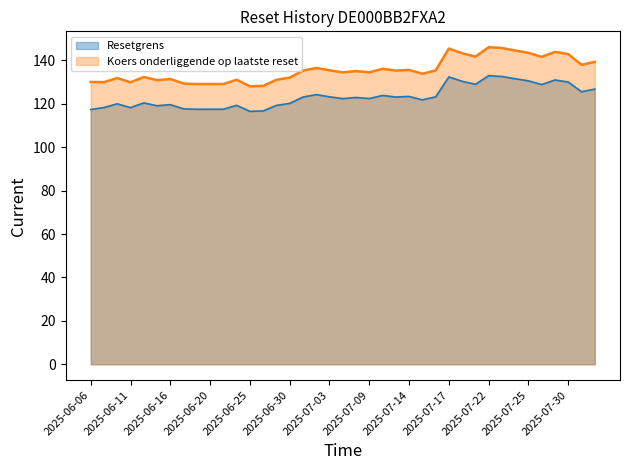

Reading left to right, list all the values displayed in this chart.

Resetgrens: 117.3	118.3	120.0	118.2	120.4	119.1	119.6	117.7	117.5	117.5	117.5	119.3	116.5	116.7	119.2	120.2	123.1	124.2	123.2	122.3	122.9	122.4	123.8	123.1	123.4	121.8	123.2	132.3	130.3	128.9	132.9	132.6	131.5	130.5	128.8	130.9	130.0	125.5	126.7
Koers onderliggende op laatste reset: 130.0	130.0	131.8	129.9	132.3	130.8	131.4	129.3	129.1	129.1	129.1	131.1	128.0	128.2	131.0	132.0	135.3	136.5	135.4	134.4	135.0	134.5	136.1	135.3	135.6	133.8	135.3	145.4	143.2	141.7	146.0	145.7	144.5	143.4	141.6	143.9	142.9	137.9	139.3